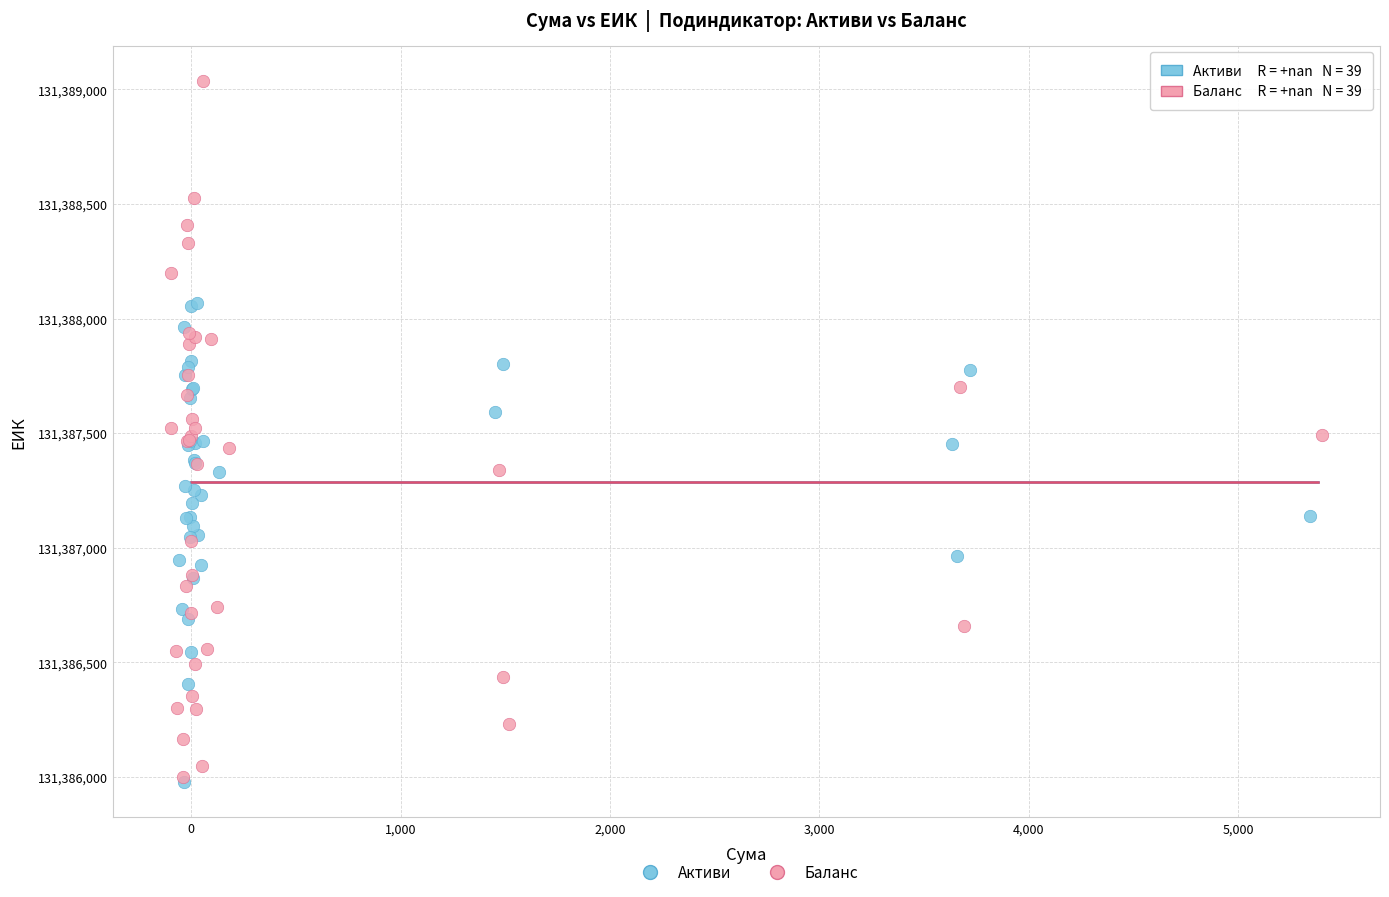

What are all the series names shown in the legend?

Активи, Баланс